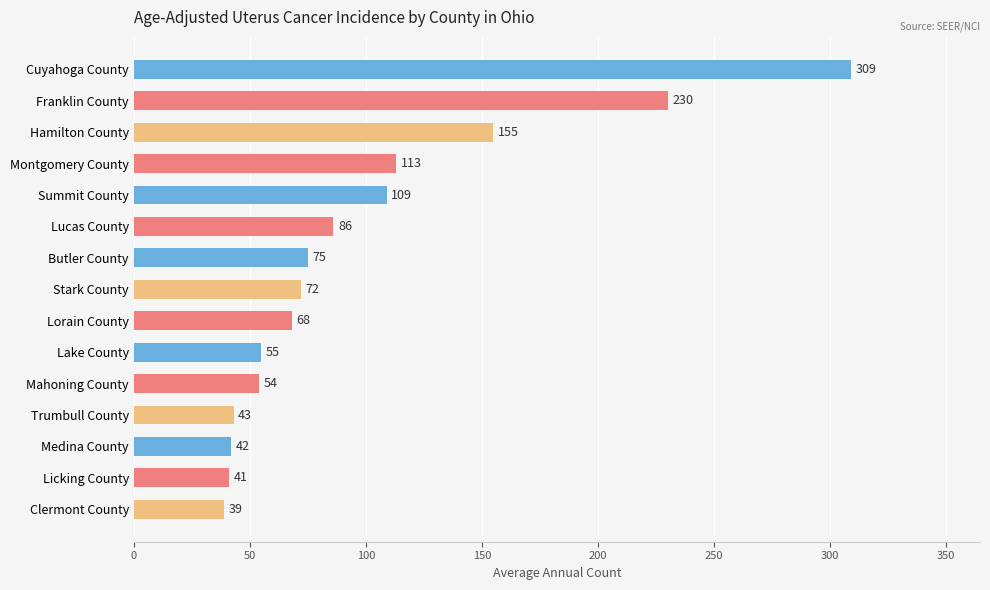

Between Hamilton County and Clermont County, which is larger?

Hamilton County